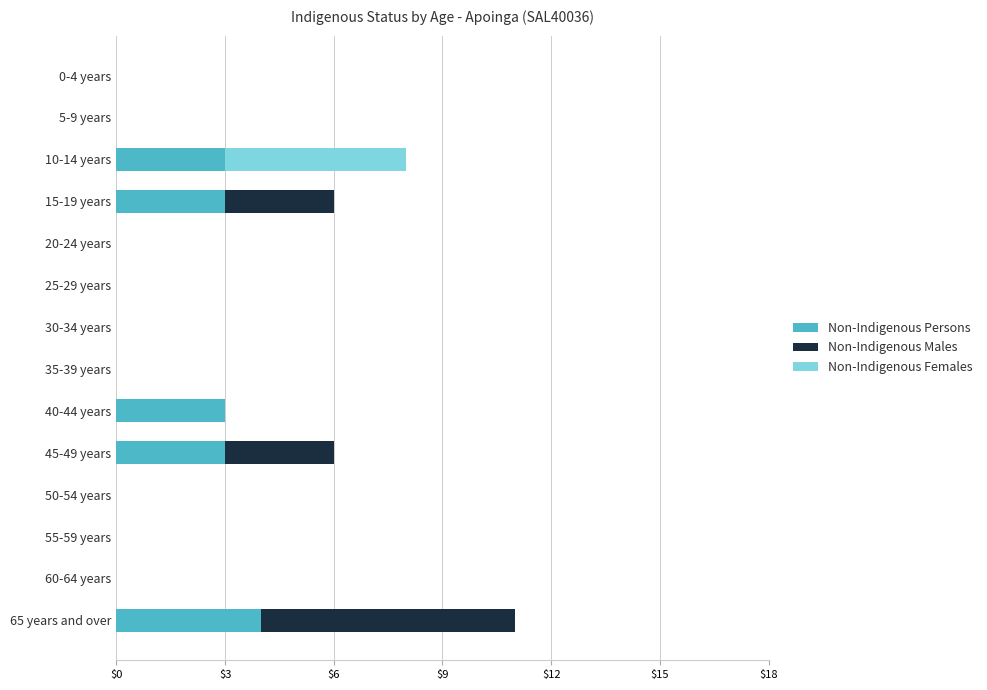

Is it true that Non-Indigenous Persons equals 3 at 15-19 years?

True